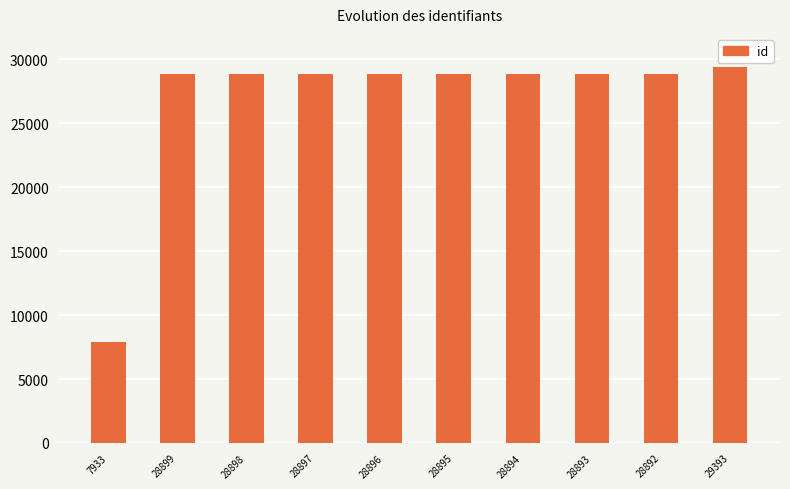

What is the label of the 6th bar from the right?

28896